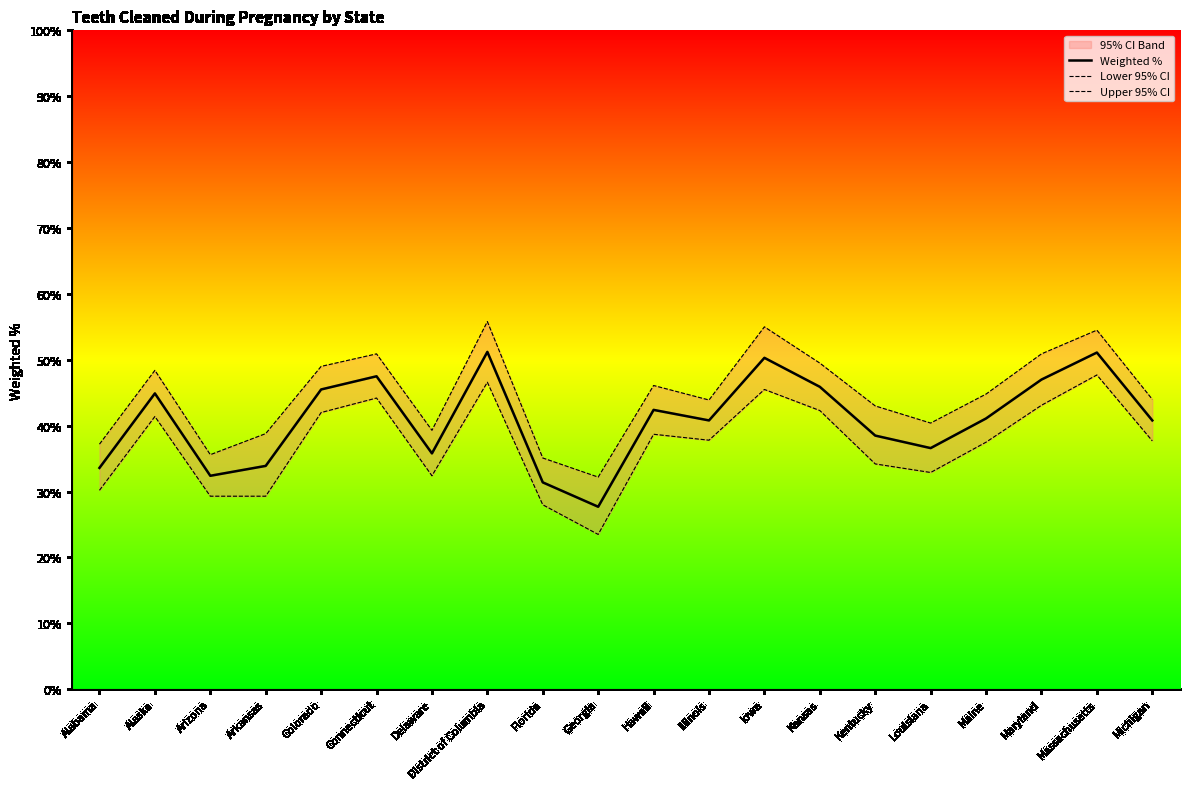

What is the maximum value shown in the chart?

55.8